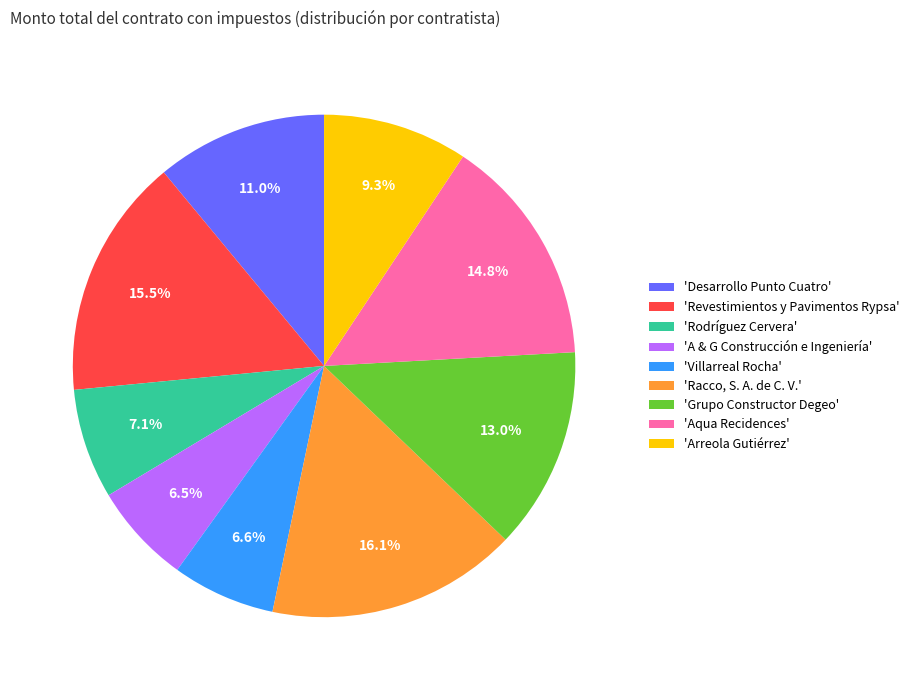

Is there a majority slice in this chart?

No